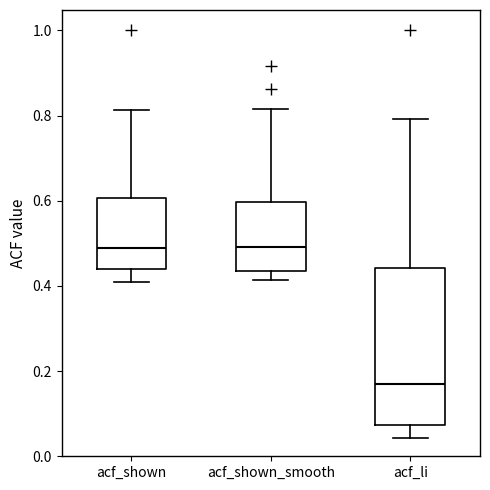

Where does the median line of the box for acf_li sit on the y-axis? The values are not printed on the chart, so give them approximately, as read against the axis.

0.16